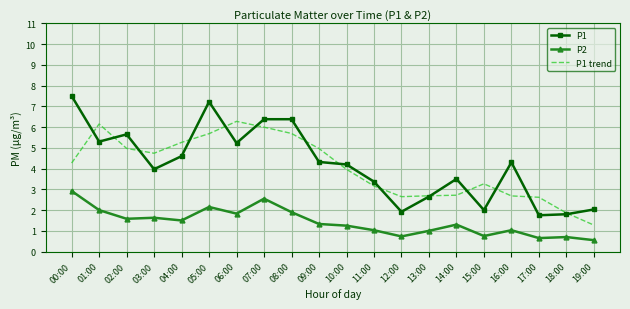

What is the sum of the P1 trend values at 01:00 and 19:00?

7.4